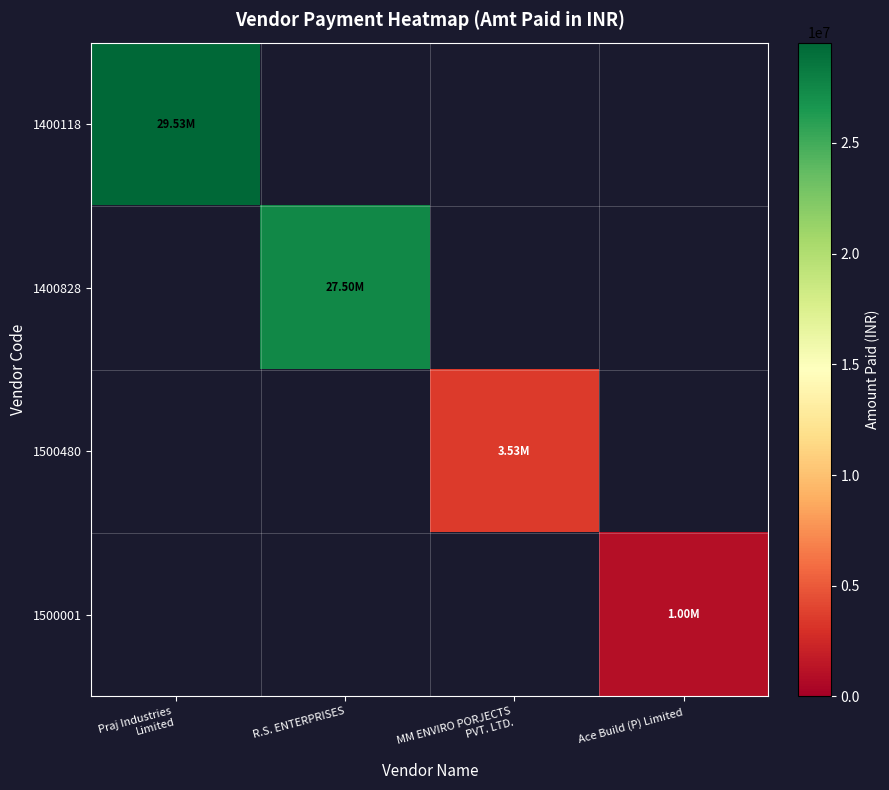

Which series has the largest range (max minus min)?

1400118